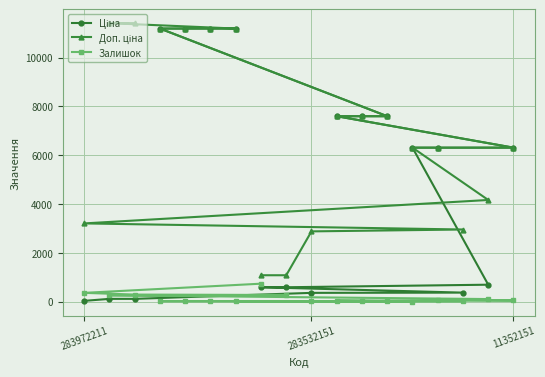

True or false: Доп. ціна and Залишок intersect in this chart.

False